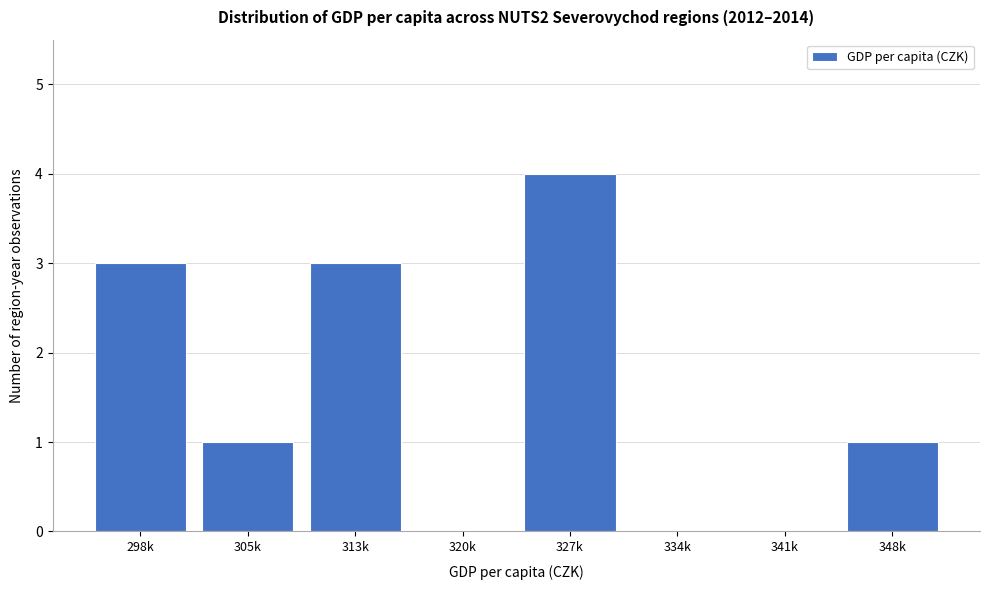

Reading left to right, list all the values displayed in this chart.

298k=3	305k=1	313k=3	320k=0	327k=4	334k=0	341k=0	348k=1